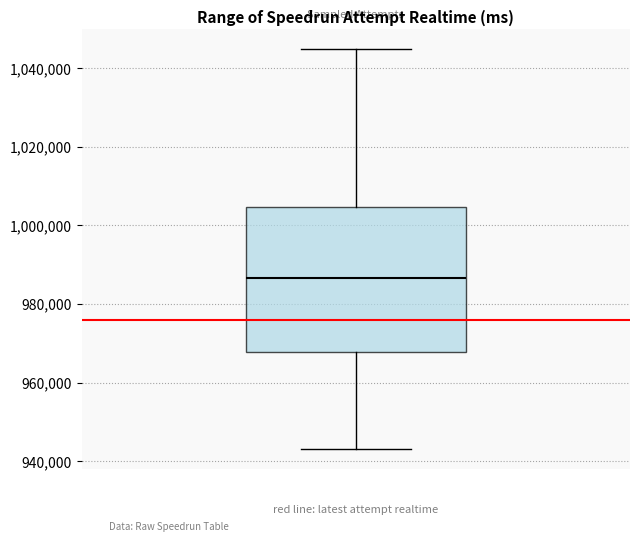

Read this box plot against the y-axis: the position of the median line, the range covered by the box, and the ends of both whiskers. The values are not printed on the chart, so give them approximately, as read against the axis.

median 986000, box 968000 to 1004000, whiskers 944000 to 1046000